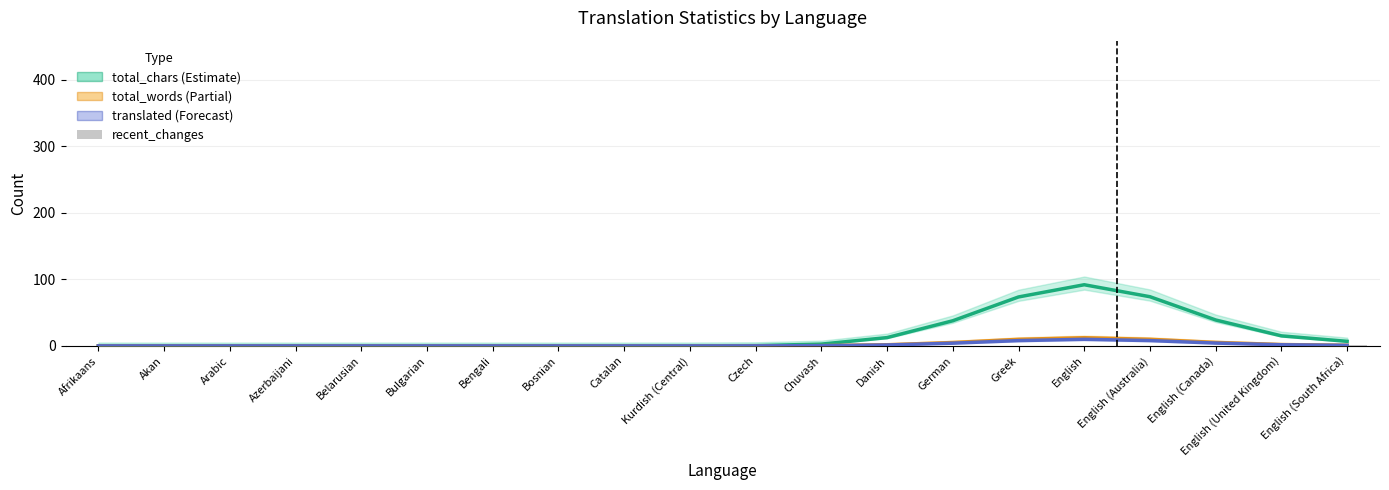

Reading left to right, what are all the values shown in this chart?

total_chars: Afrikaans=0.0	Akan=0.0	Arabic=0.0	Azerbaijani=0.0	Belarusian=0.0	Bulgarian=0.0	Bengali=0.0	Bosnian=0.0	Catalan=0.0	Kurdish (Central)=0.0	Czech=0.4	Chuvash=2.6	Danish=12.4	German=37.7	Greek=73.5	English=91.8	English (Australia)=73.8	English (Canada)=38.9	English (United Kingdom)=15.0	English (South Africa)=6.8
total_words: Afrikaans=0.0	Akan=0.0	Arabic=0.0	Azerbaijani=0.0	Belarusian=0.0	Bulgarian=0.0	Bengali=0.0	Bosnian=0.0	Catalan=0.0	Kurdish (Central)=0.0	Czech=0.0	Chuvash=0.3	Danish=1.7	German=5.0	Greek=9.8	English=12.2	English (Australia)=9.8	English (Canada)=5.2	English (United Kingdom)=2.0	English (South Africa)=0.9
translated: Afrikaans=0.0	Akan=0.0	Arabic=0.0	Azerbaijani=0.0	Belarusian=0.0	Bulgarian=0.0	Bengali=0.0	Bosnian=0.0	Catalan=0.0	Kurdish (Central)=0.0	Czech=0.0	Chuvash=0.3	Danish=1.3	German=4.0	Greek=7.9	English=9.8	English (Australia)=7.9	English (Canada)=4.2	English (United Kingdom)=1.7	English (South Africa)=0.8
recent_changes: Afrikaans=0.0	Akan=0.0	Arabic=0.0	Azerbaijani=0.0	Belarusian=0.0	Bulgarian=0.0	Bengali=0.0	Bosnian=0.0	Catalan=0.0	Kurdish (Central)=0.0	Czech=0.0	Chuvash=0.0	Danish=0.0	German=0.0	Greek=0.0	English=0.0	English (Australia)=0.0	English (Canada)=0.0	English (United Kingdom)=0.0	English (South Africa)=1.0